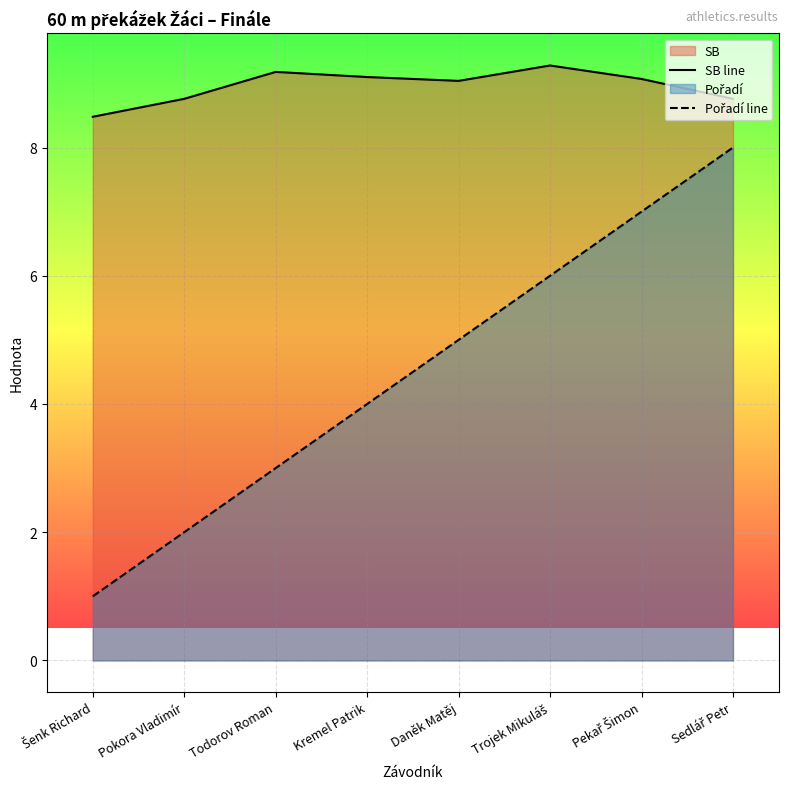

What is the total value across all series at Trojek Mikuláš?

15.3